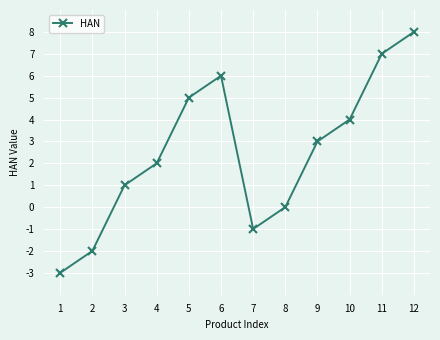

What is the difference between the second highest and second lowest values?

9